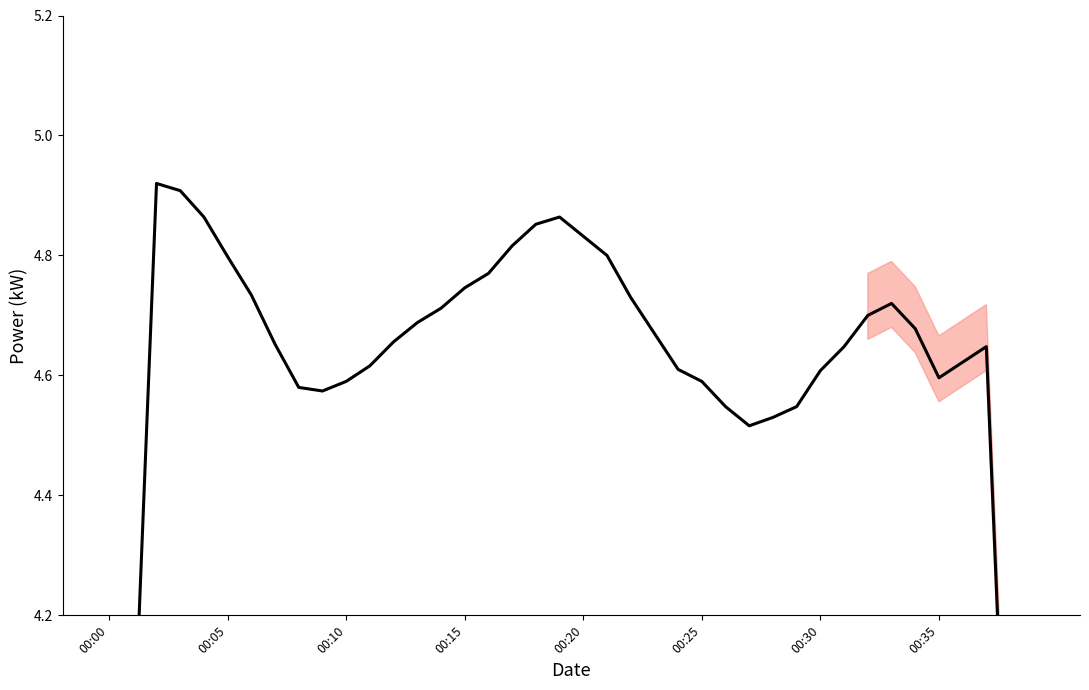

The value at 00:35 is 4.6. True or false?

True